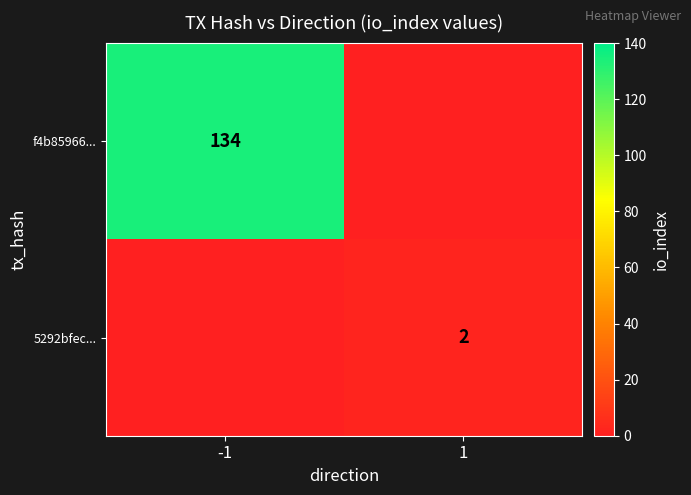

What is the spread (max minus min) of values at 1?

2